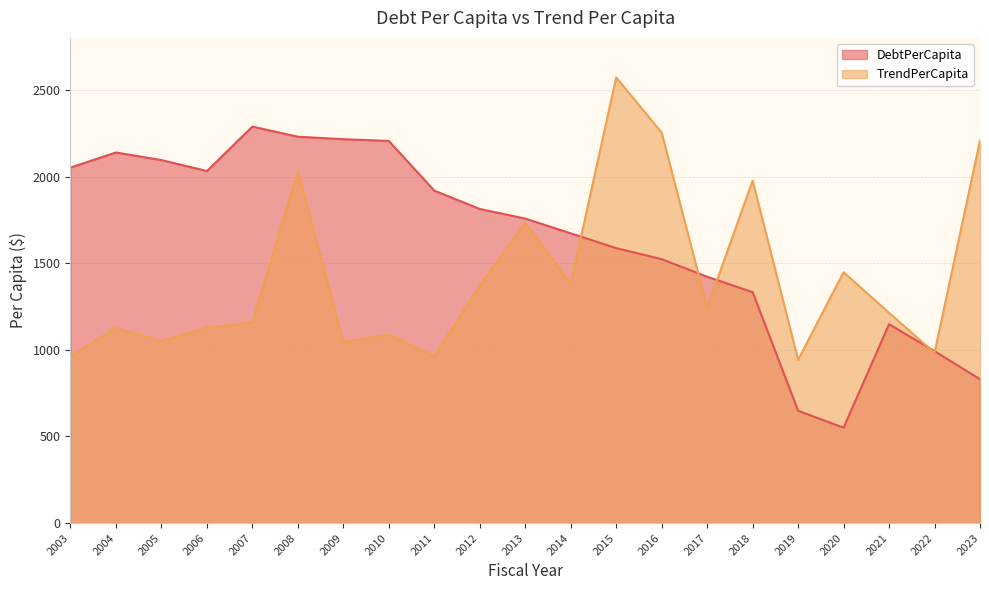

The TrendPerCapita series shows 492.5 at 2003. True or false?

False